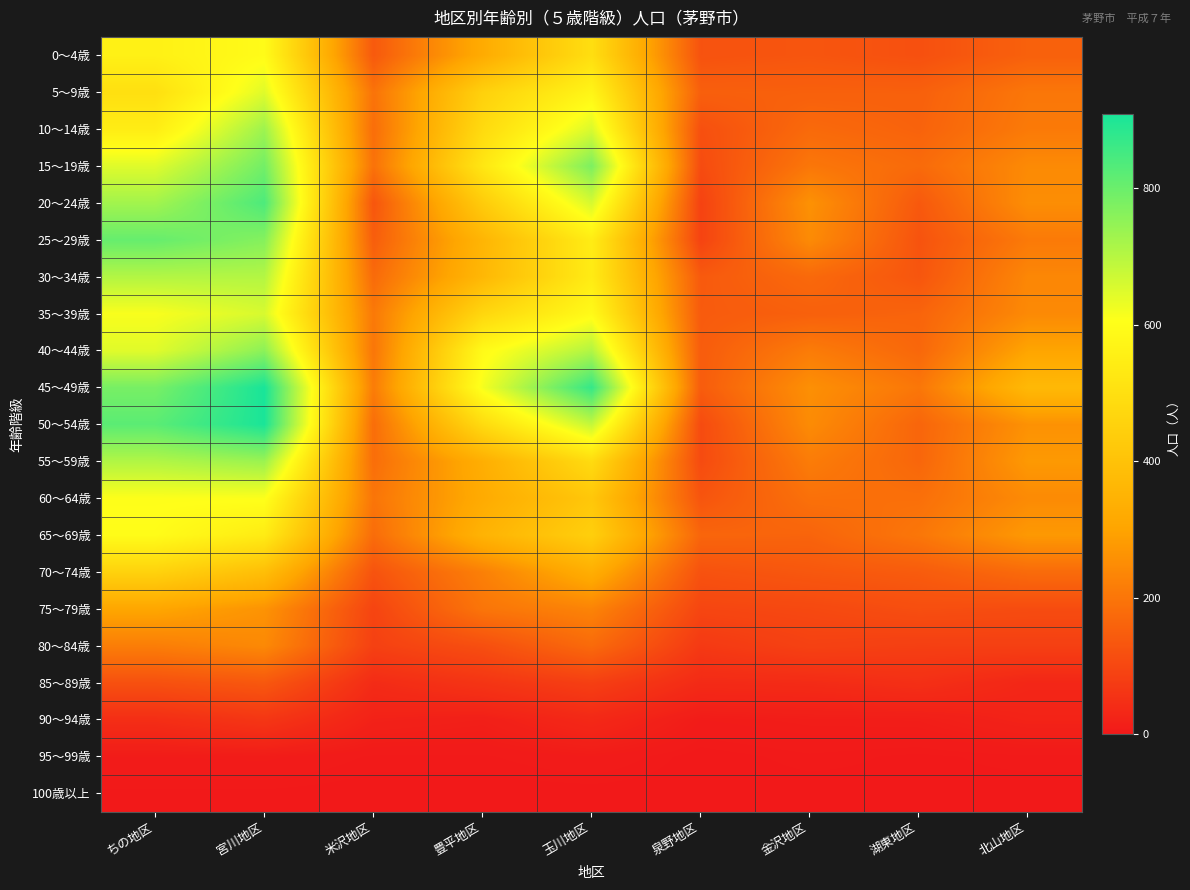

At which category is the sum across all series the highest?

宮川地区